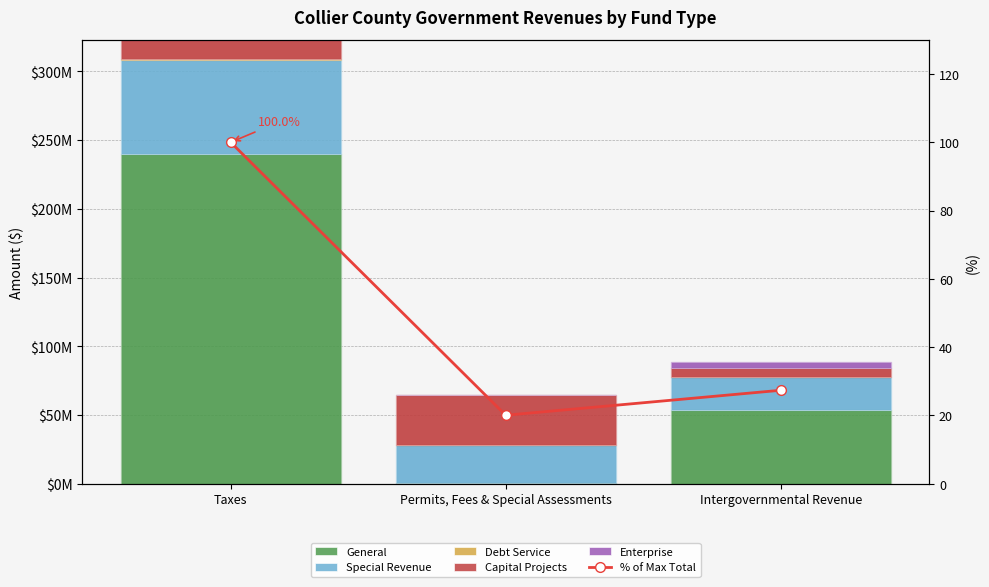

At which label does Special Revenue first exceed 27740916?

Taxes